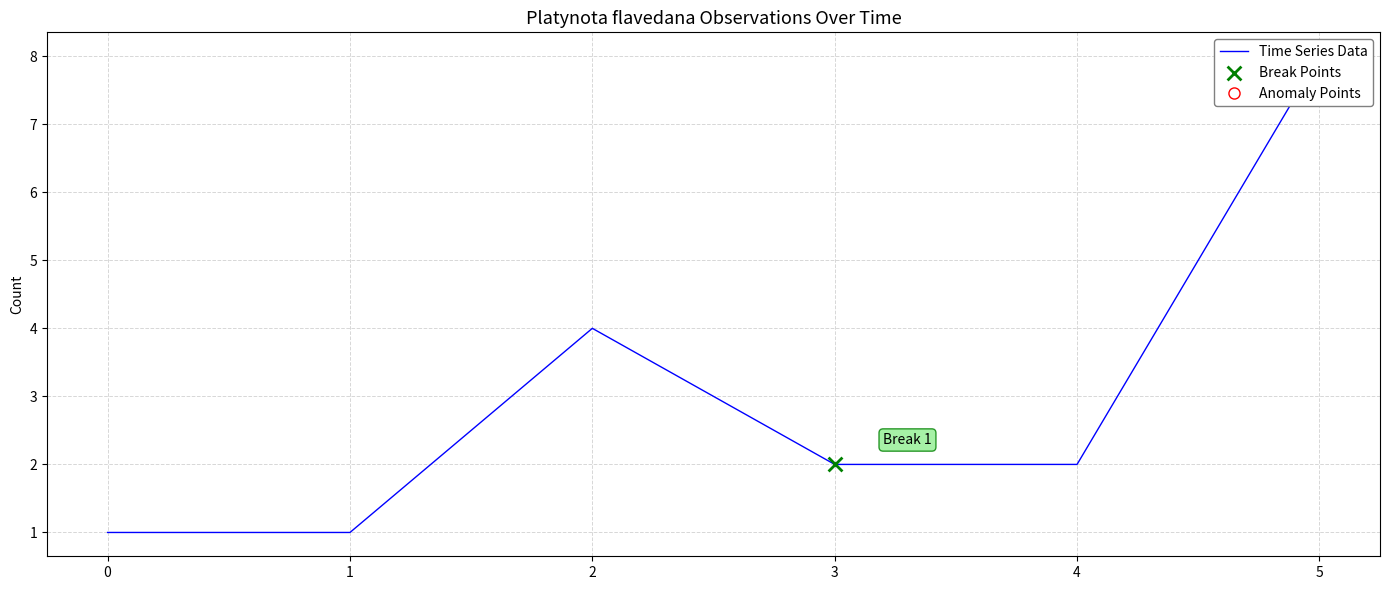

What is the change in value from 2 to 5?

+4